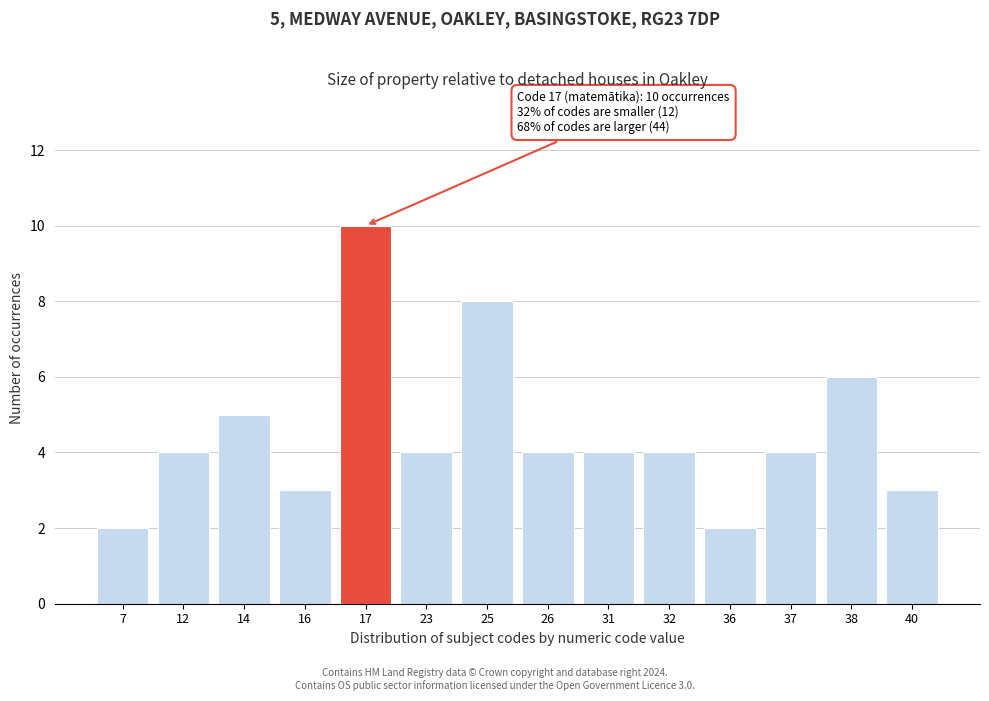

Reading left to right, transcribe all the data shown in this chart.

2	4	5	3	10	4	8	4	4	4	2	4	6	3